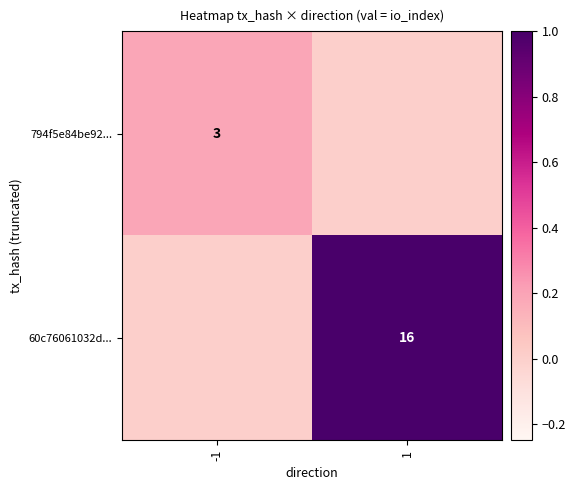

Is it true that 60c76061032d... equals 0.6 at 1?

False